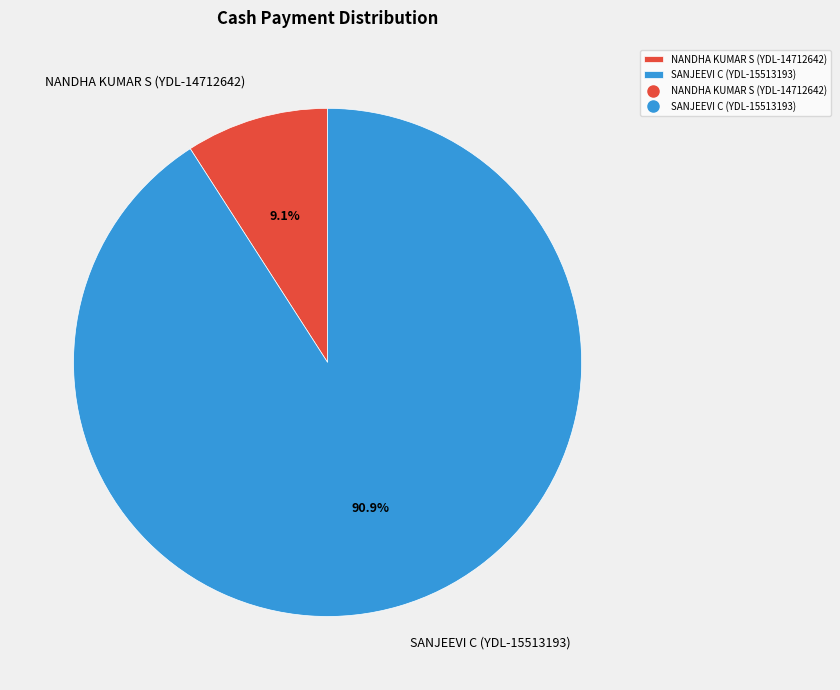

Is there a majority slice in this chart?

Yes